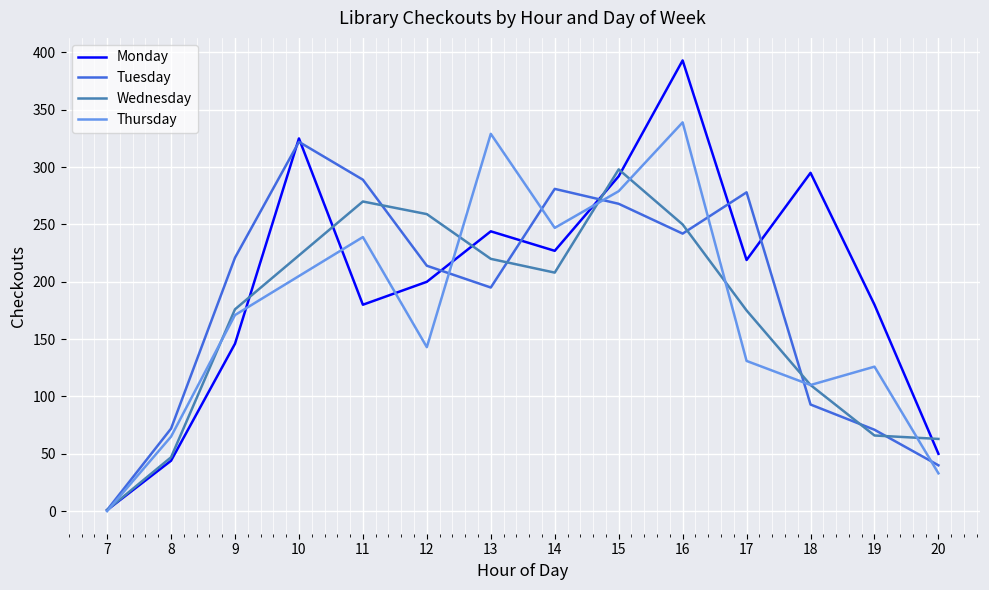

What is the spread (max minus min) of values at 15?

30